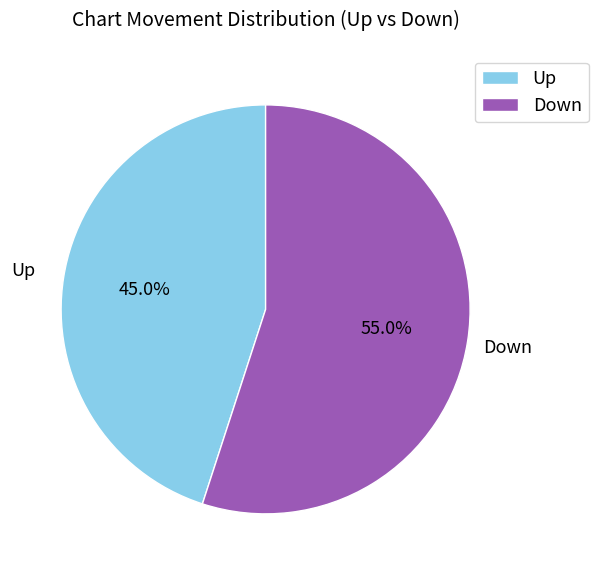

Does any single category account for the majority?

Yes